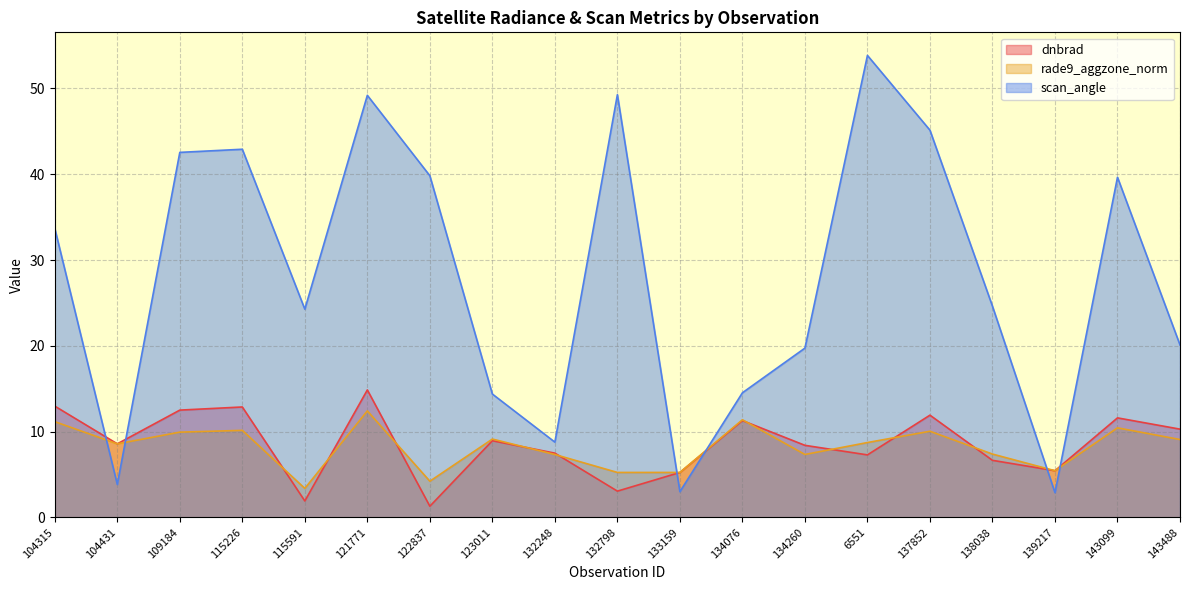

How many times do scan_angle and dnbrad cross each other?

6